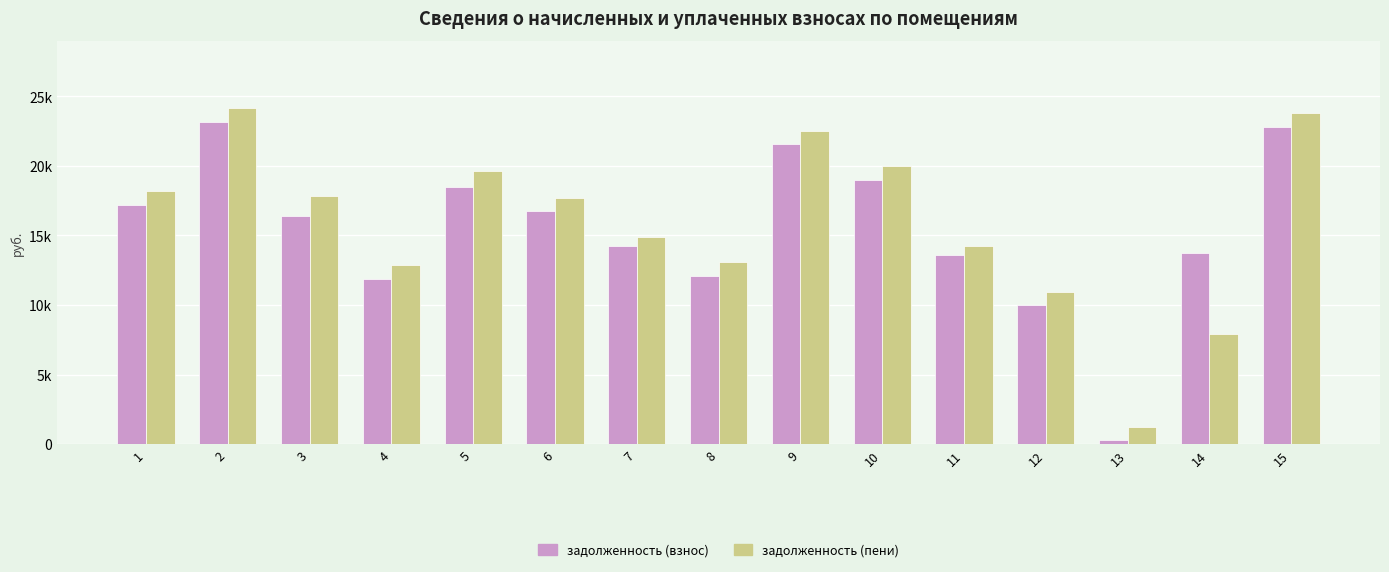

Which series has the largest range (max minus min)?

задолженность (пени)